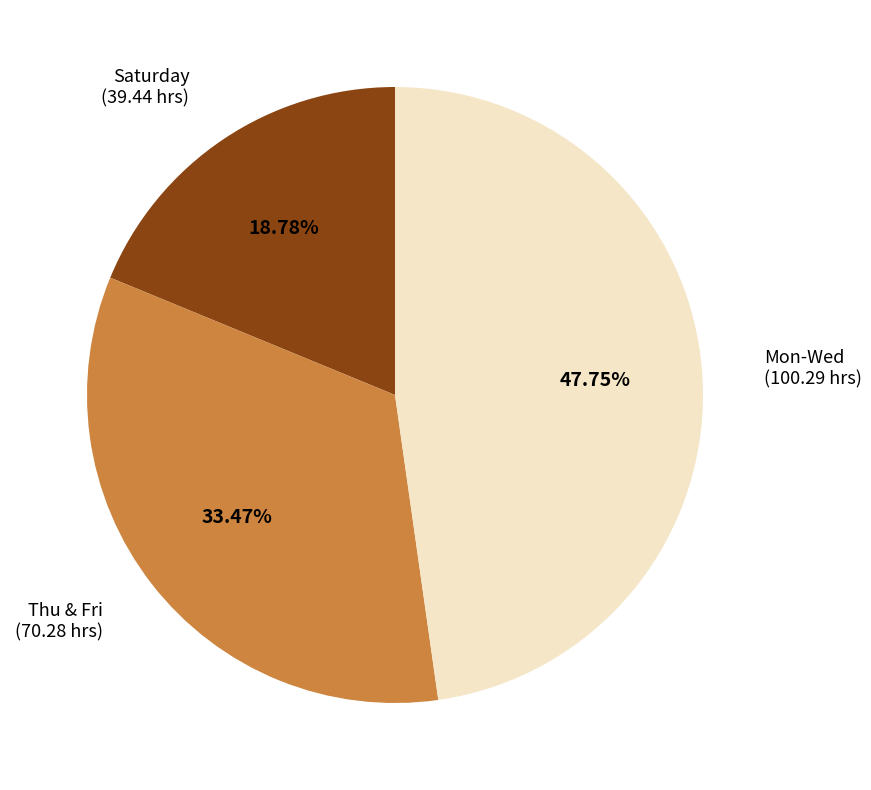

Is there a majority slice in this chart?

No